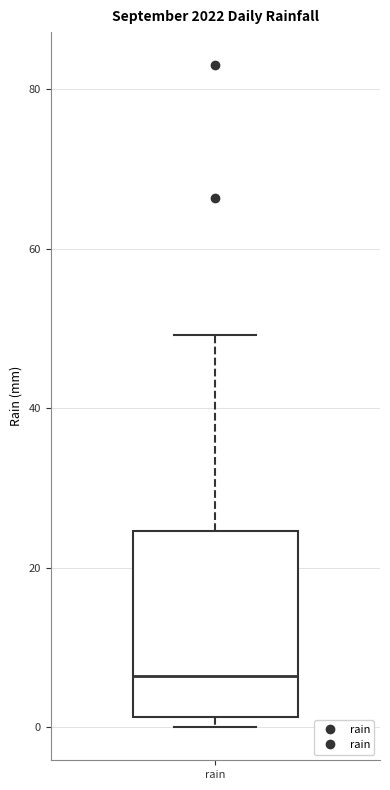

Read this box plot against the y-axis: the position of the median line, the range covered by the box, and the ends of both whiskers. The values are not printed on the chart, so give them approximately, as read against the axis.

median 6, box 2 to 24, whiskers 0 to 50